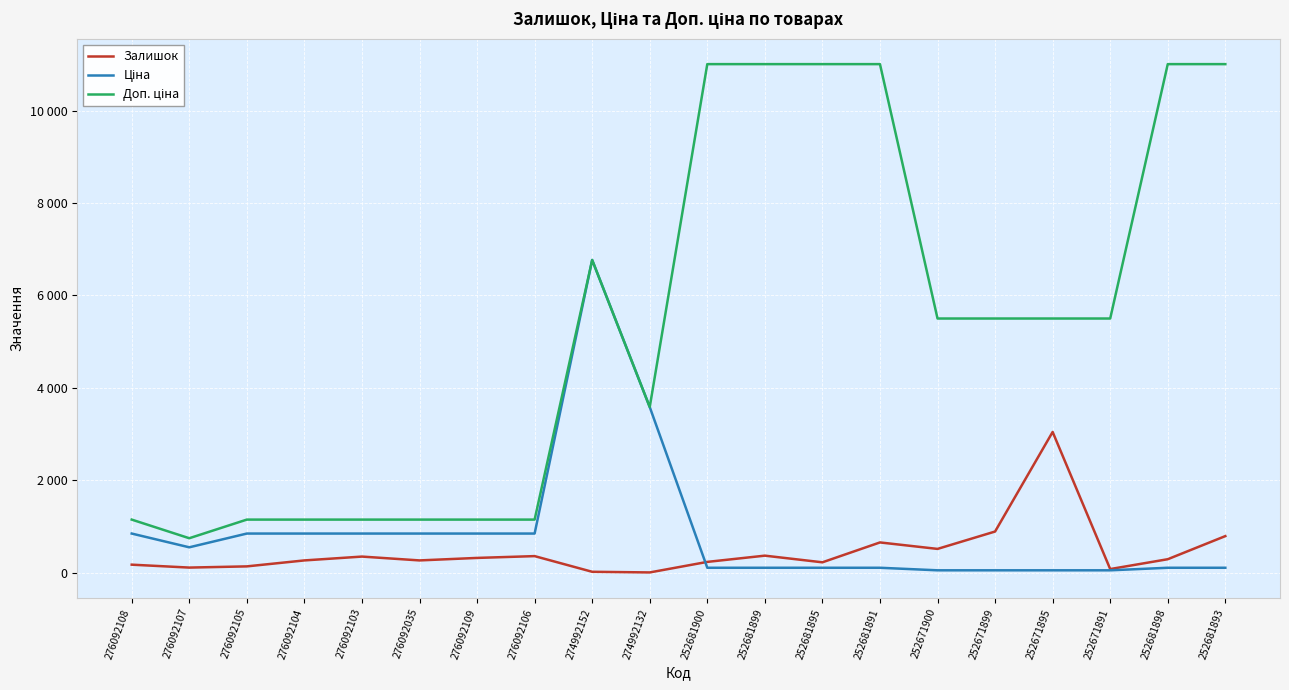

True or false: Доп. ціна has a value of 14737.8 at 252681895.

False